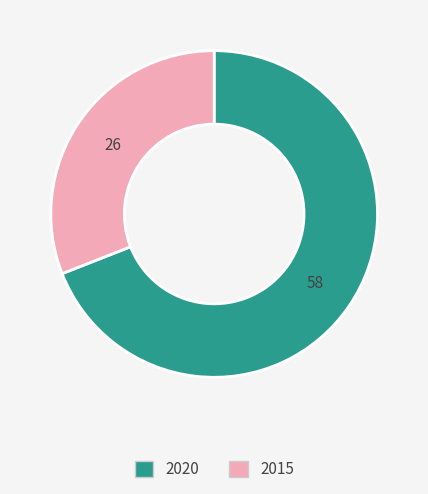

Combined, do 2020 and 2015 account for over 50%?

Yes